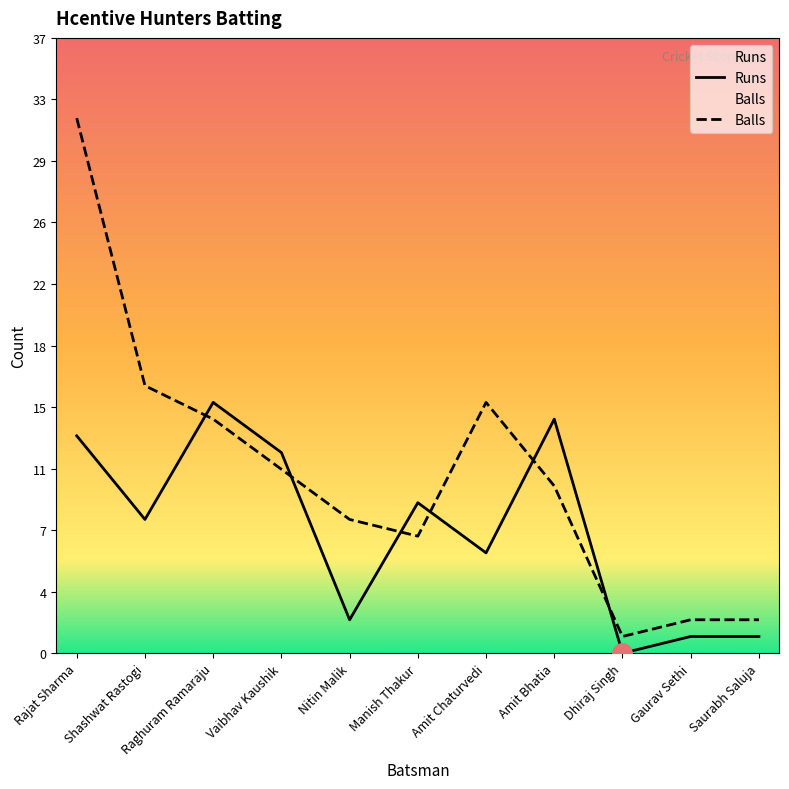

Reading right to left, what are all the values shown in this chart?

Runs: 1	1	0	14	6	9	2	12	15	8	13
Balls: 2	2	1	10	15	7	8	11	14	16	32